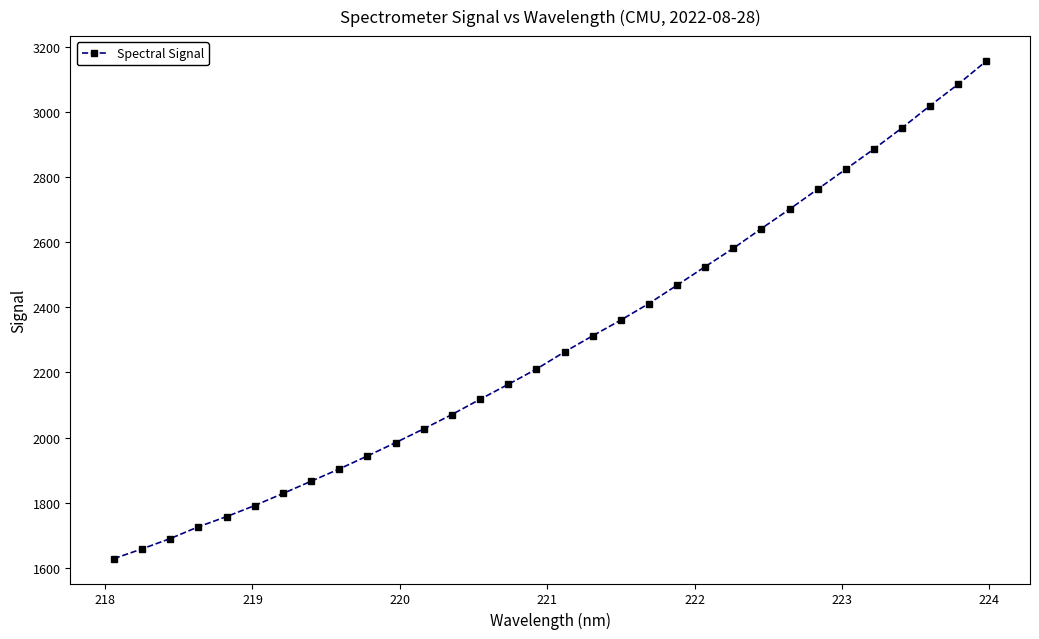

How many data points are above 2263?

16